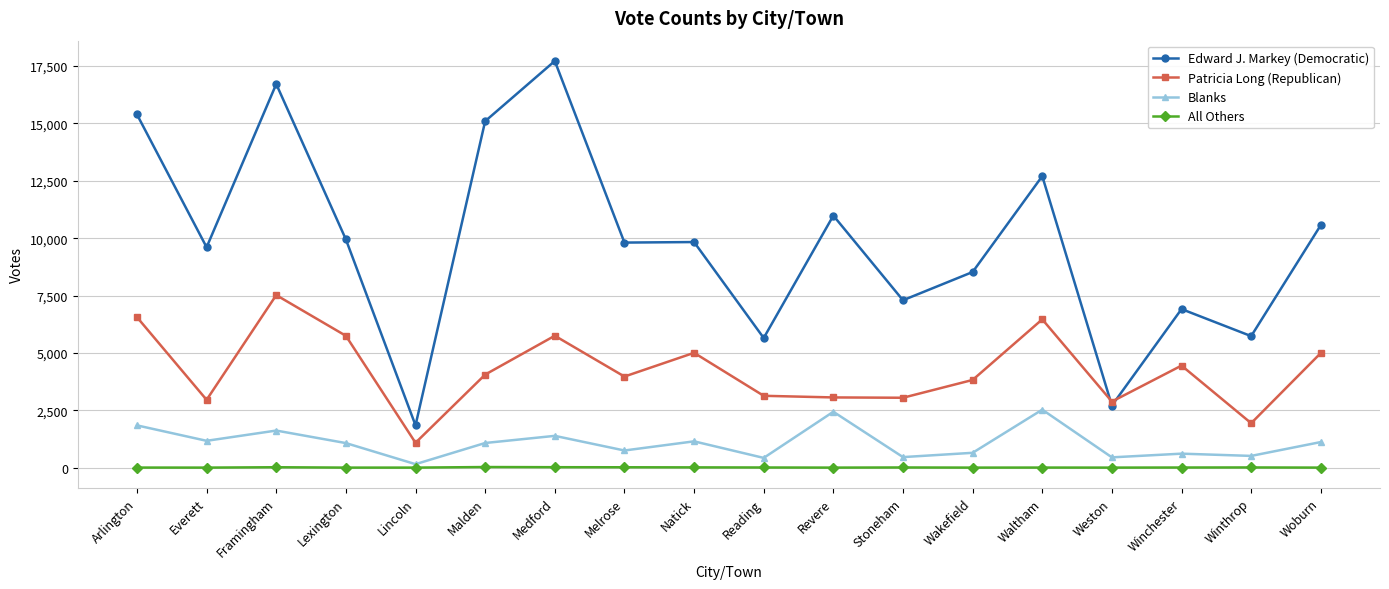

The Edward J. Markey (Democratic) series shows 7537 at Winthrop. True or false?

False